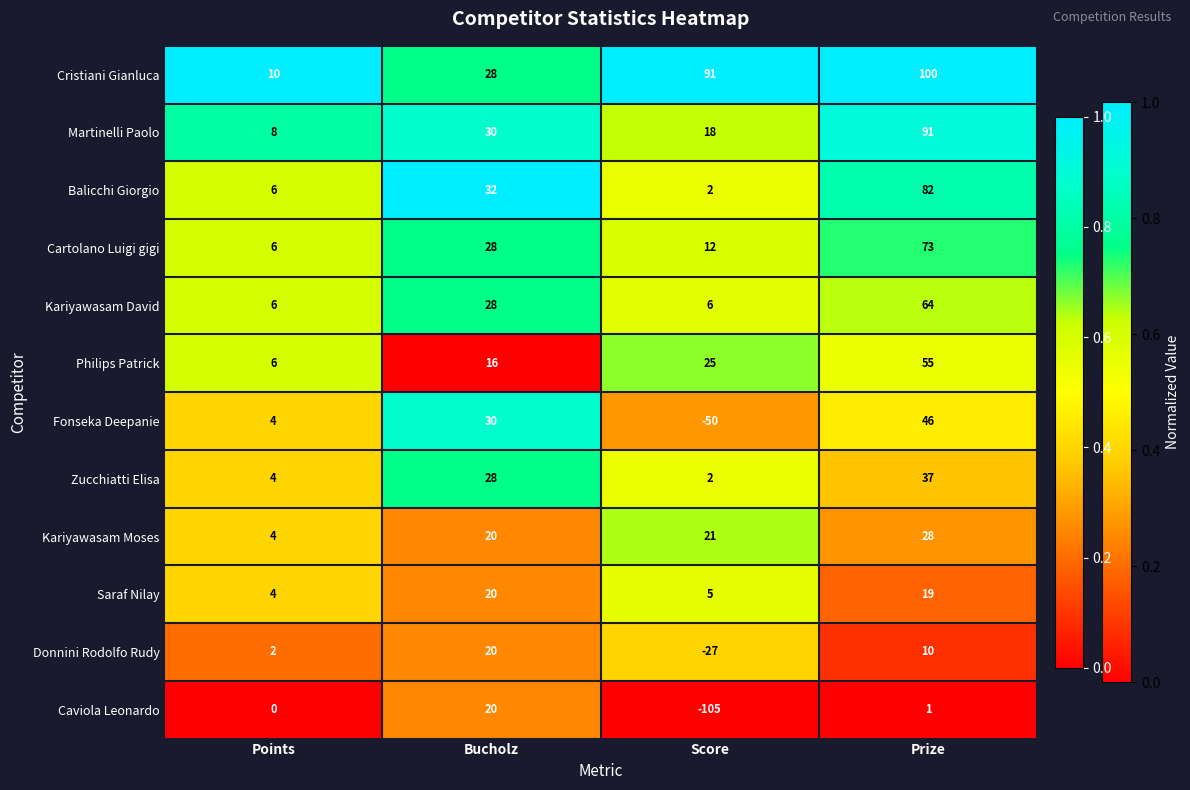

Where is Cartolano Luigi gigi nearest to the value 39?

Bucholz